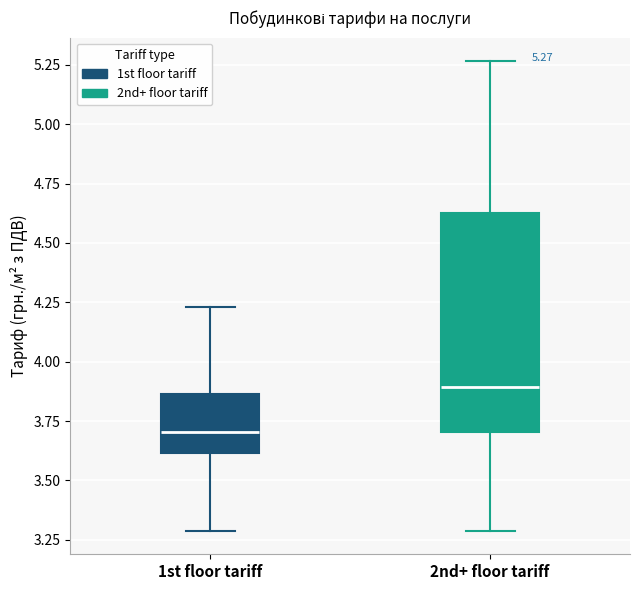

Which box's median line is the lowest?

1st floor tariff